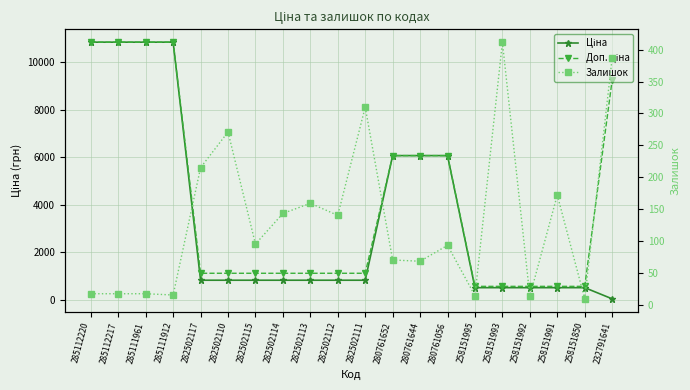

Is this an area chart (filled region under the line)?

No